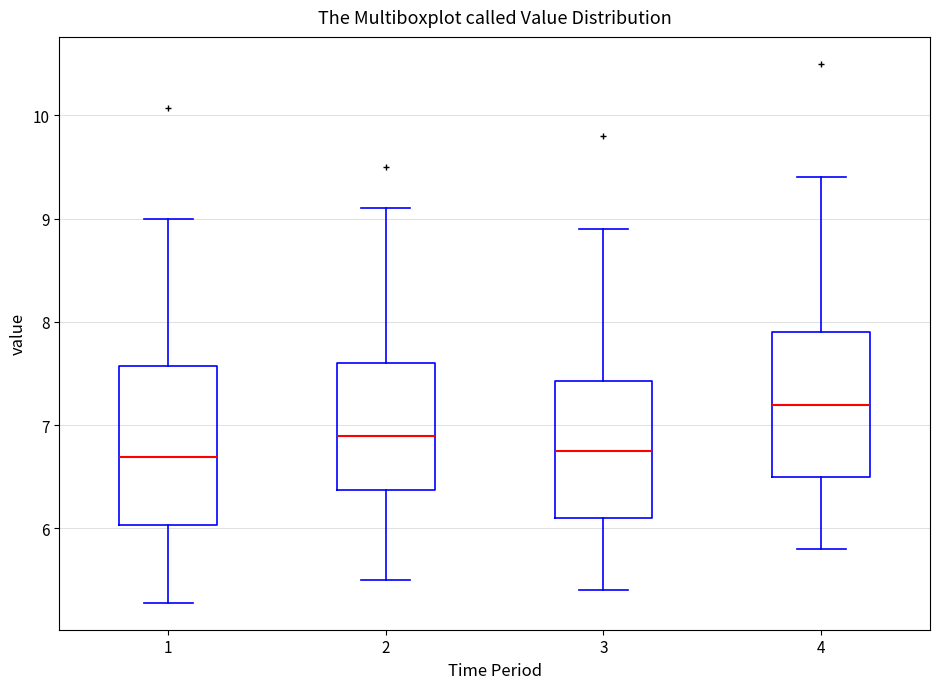

Comparing the boxes themselves (not the whiskers), which one is the tallest?

1